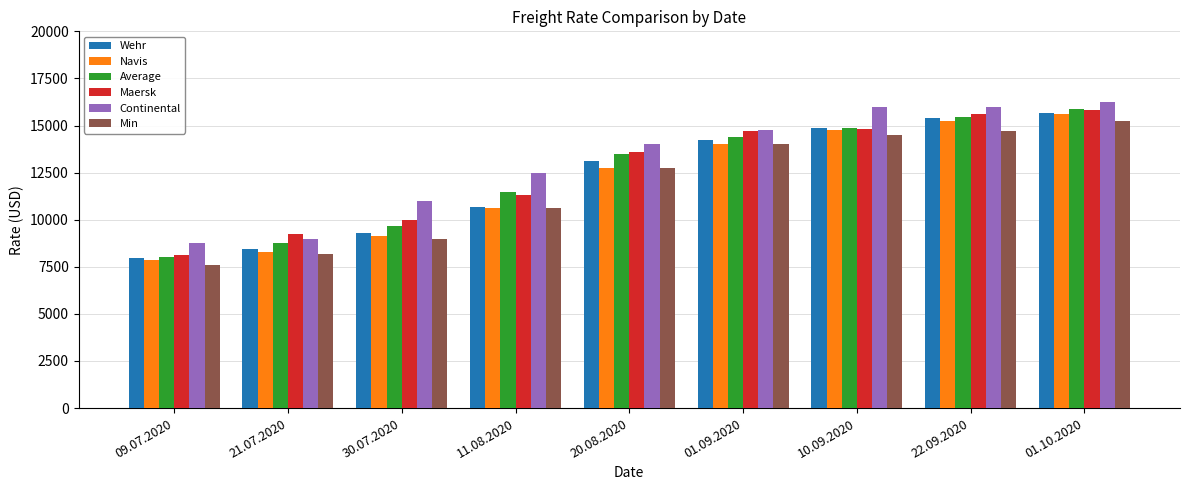

What is the spread (max minus min) of values at 30.07.2020?

2000